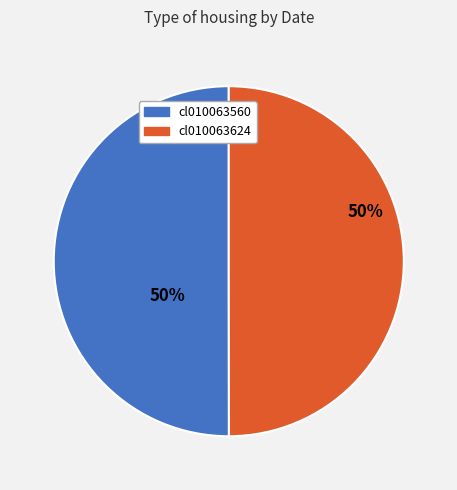

Do cl010063624 and cl010063560 together represent more than half of the pie?

Yes